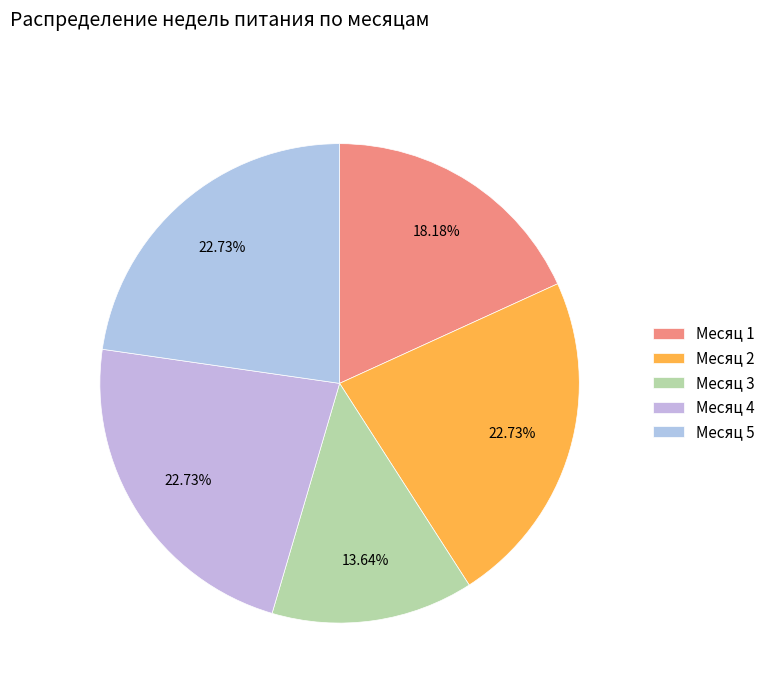

What is the largest slice in the pie chart?

Месяц 2